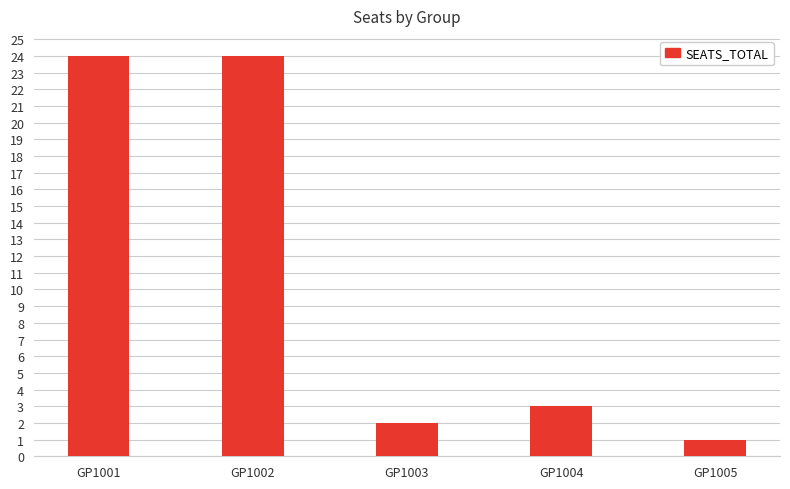

What is the value of the 1st bar from the left?

24